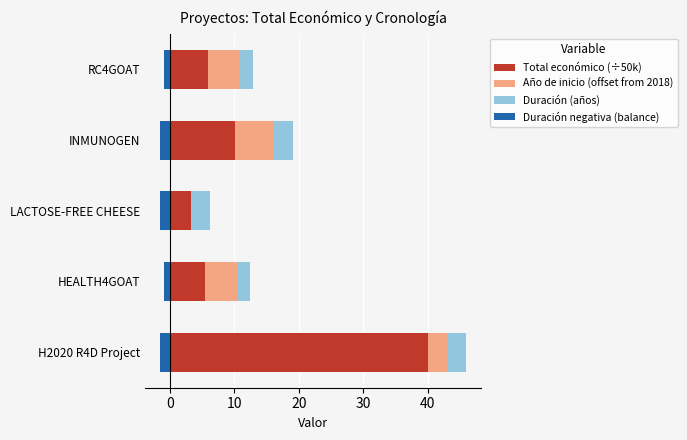

Reading left to right, list all the values displayed in this chart.

Total económico (÷50k): 40.0	5.5	3.3	10.1	5.9
Año de inicio (offset from 2018): 3.0	5.0	0.0	6.0	5.0
Duración (años): 3.0	2.0	3.0	3.0	2.0
Duración negativa (balance): -1.5	-1.0	-1.5	-1.5	-1.0